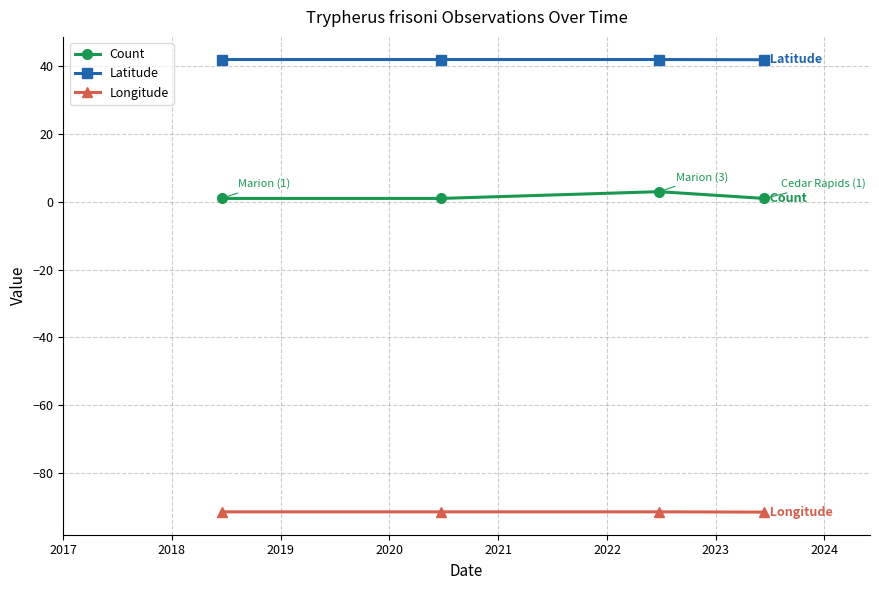

List the series in order of their overall mean, highest first.

Latitude, Count, Longitude